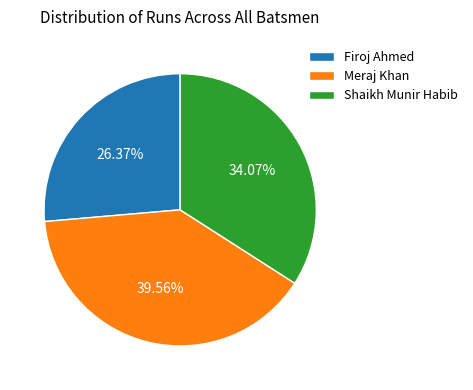

What is the smallest slice in the pie chart?

Firoj Ahmed